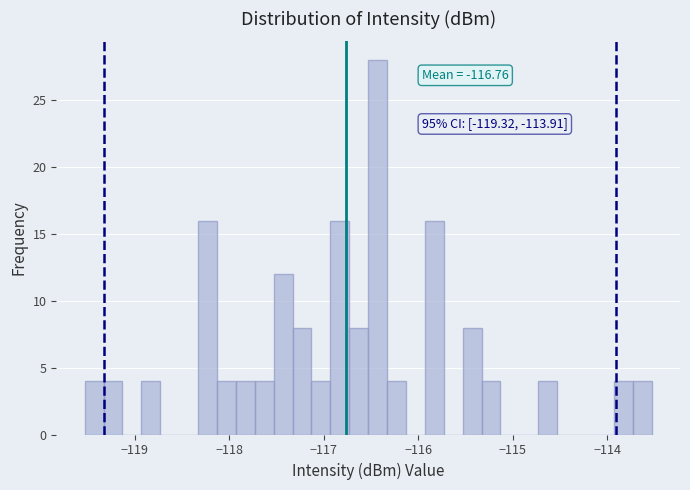

Around what value on the x-axis is the tallest bar? Give the approximate position of its centre, as read against the axis.

-116.4